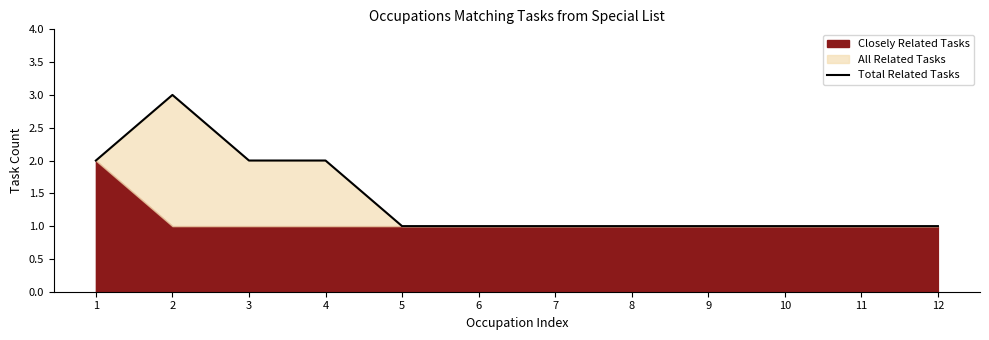

Which category has the lowest value across all series?

5